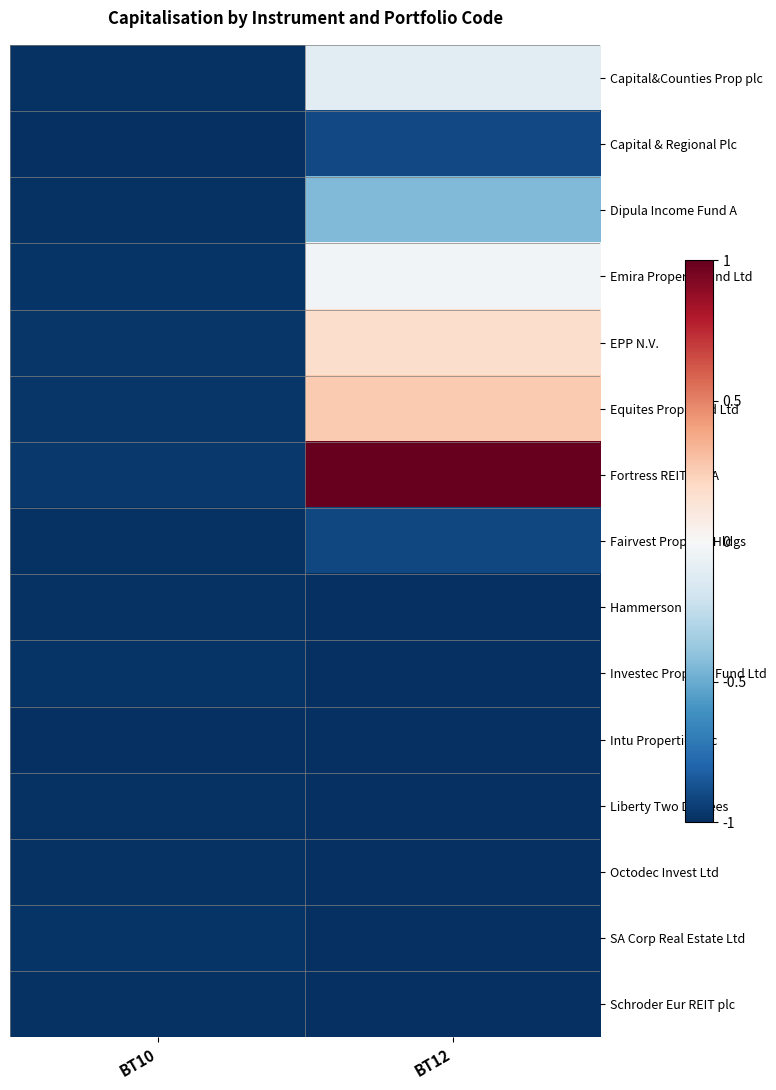

Reading left to right, what are all the values shown in this chart?

Capital&Counties Prop plc: BT10=-1.0	BT12=-0.1
Capital & Regional Plc: BT10=-1.0	BT12=-0.9
Dipula Income Fund A: BT10=-1.0	BT12=-0.4
Emira Property Fund Ltd: BT10=-1.0	BT12=-0.0
EPP N.V.: BT10=-1.0	BT12=0.2
Equites Prop Fund Ltd: BT10=-1.0	BT12=0.3
Fortress REIT Ltd A: BT10=-1.0	BT12=1.0
Fairvest Property Hldgs: BT10=-1.0	BT12=-0.9
Hammerson plc: BT10=-1.0	BT12=-1.0
Investec Property Fund Ltd: BT10=-1.0	BT12=-1.0
Intu Properties plc: BT10=-1.0	BT12=-1.0
Liberty Two Degrees: BT10=-1.0	BT12=-1.0
Octodec Invest Ltd: BT10=-1.0	BT12=-1.0
SA Corp Real Estate Ltd: BT10=-1.0	BT12=-1.0
Schroder Eur REIT plc: BT10=-1.0	BT12=-1.0